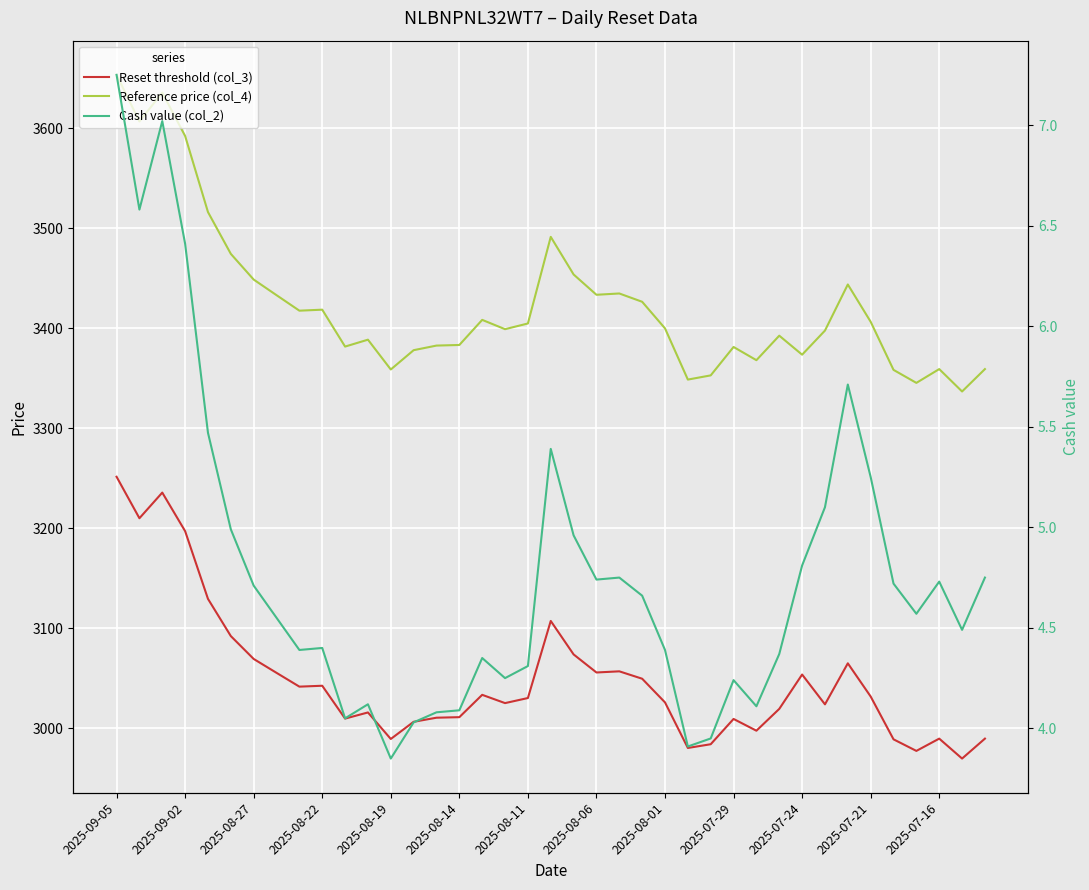

True or false: Cash value (col_2) has more than 0 interior local peaks.

True